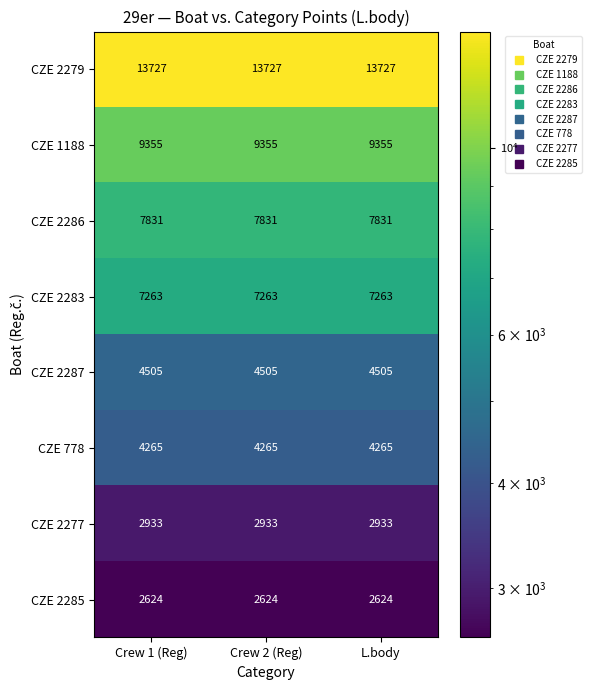

Rank the series by their maximum value, from highest to lowest.

CZE 2279, CZE 1188, CZE 2286, CZE 2283, CZE 2287, CZE 778, CZE 2277, CZE 2285